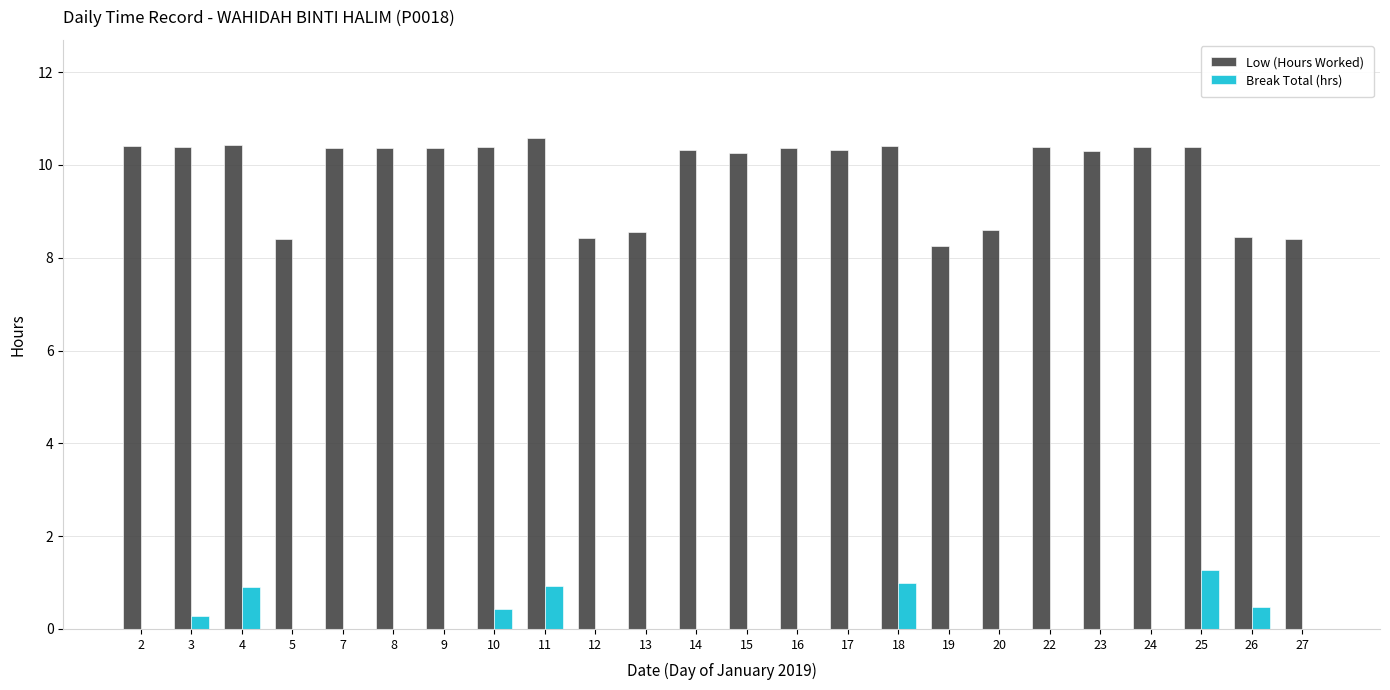

What is the total value across all series at 13?

8.6